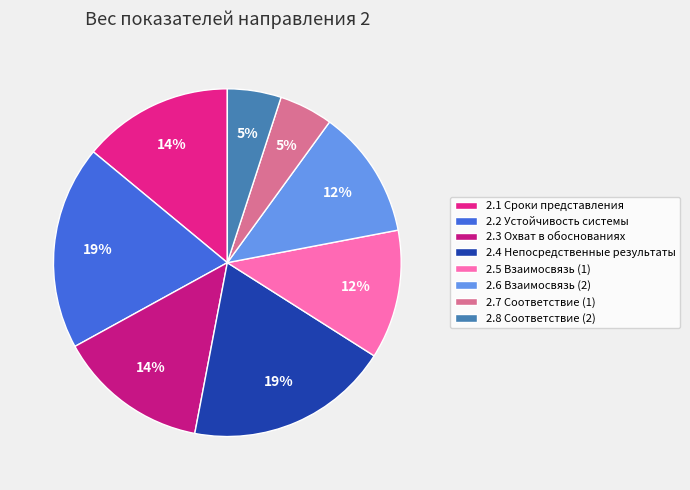

Is it true that 2.2 Устойчивость системы is 32% of the pie?

False